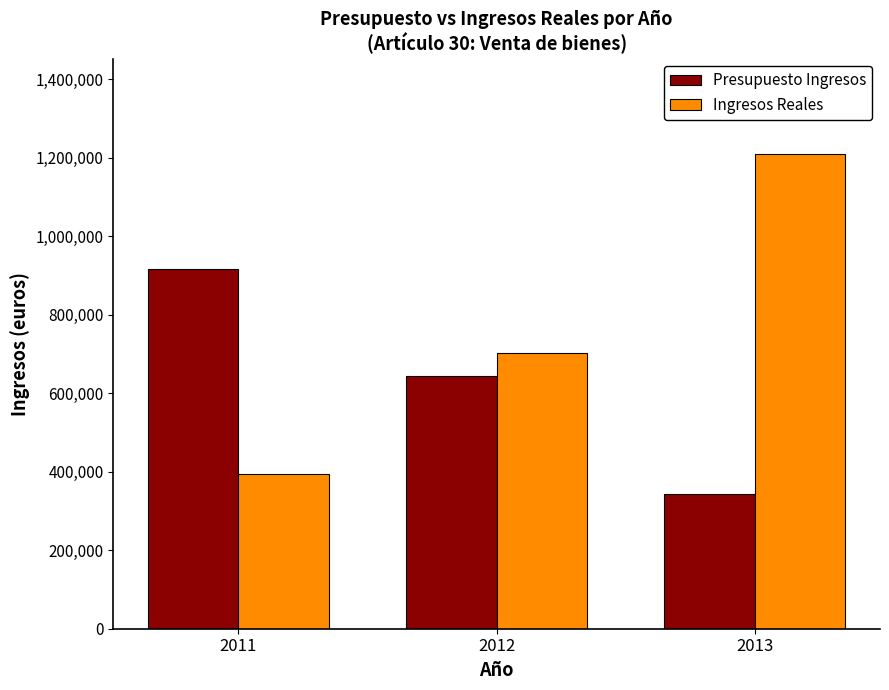

Count the number of data series in this chart.

2